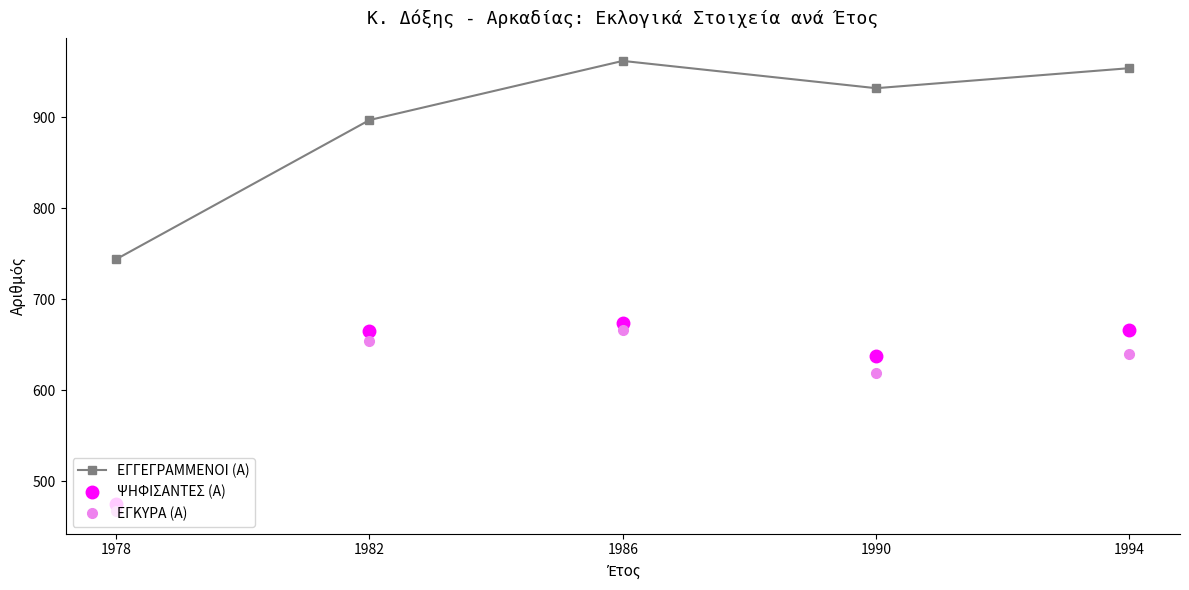

How many interior local peaks does the ΕΓΓΕΓΡΑΜΜΕΝΟΙ (Α) series have?

1